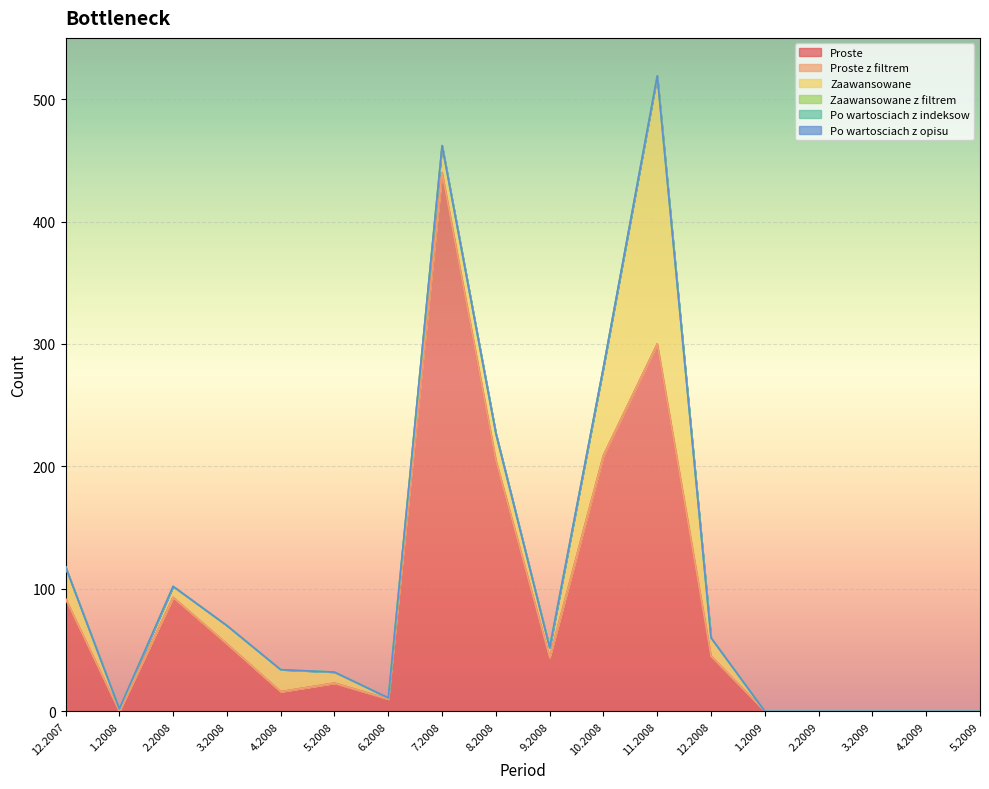

True or false: Proste z filtrem and Zaawansowane cross at least once.

False